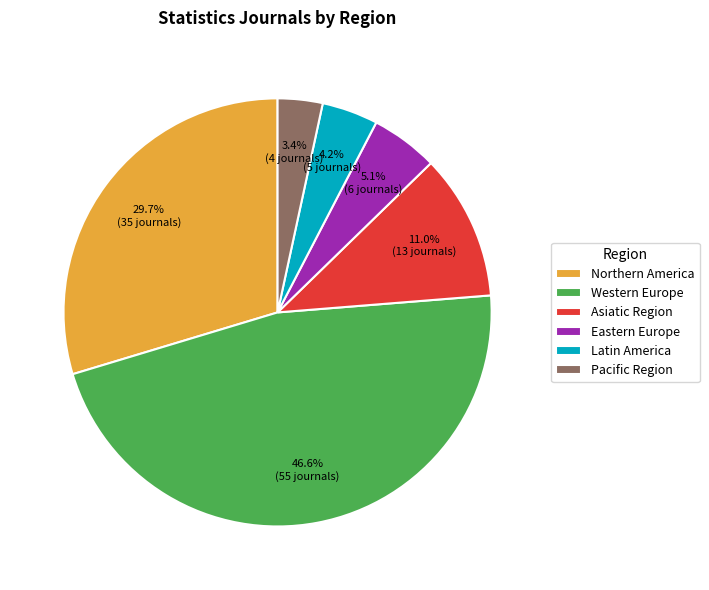

Between Pacific Region and Northern America, which is larger?

Northern America